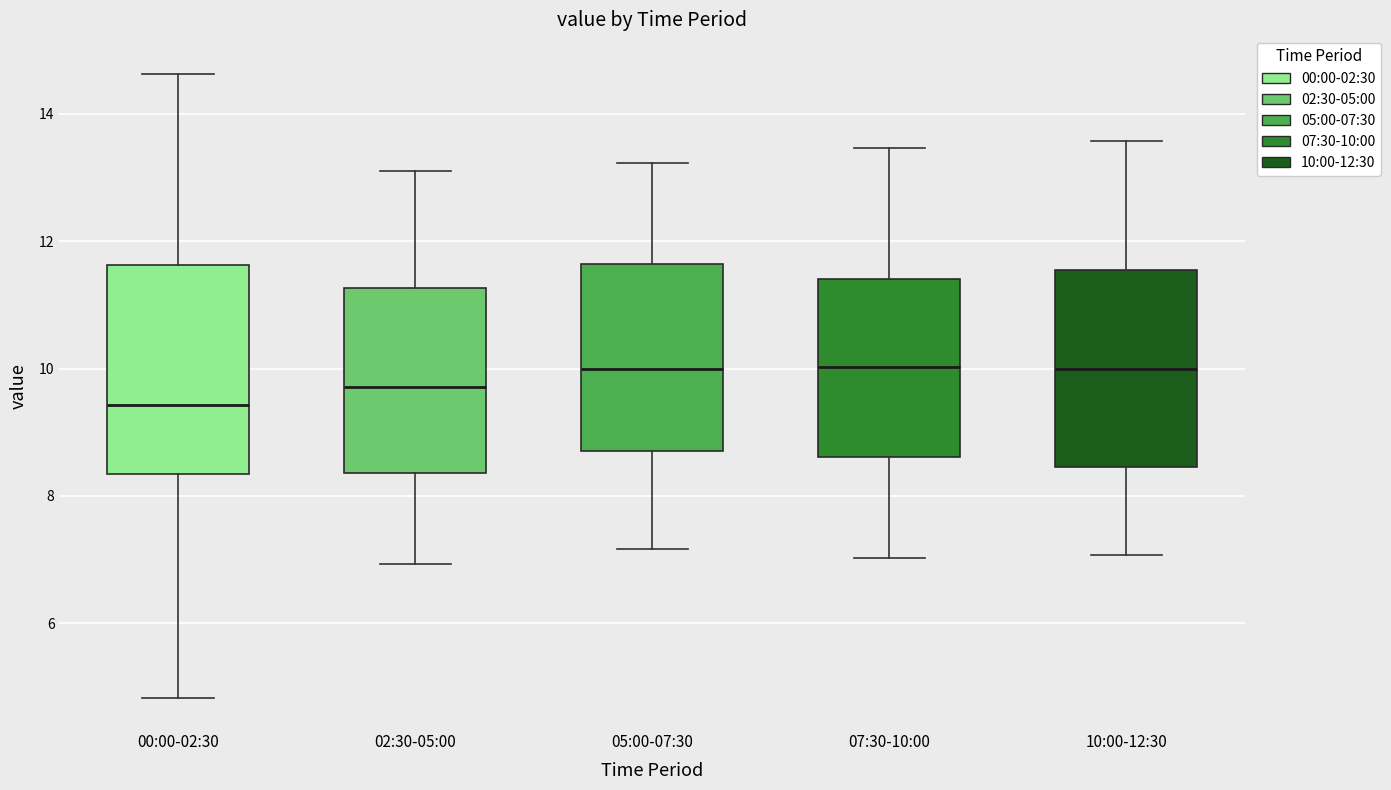

Where is the upper edge of the box for 02:30-05:00 on the y-axis? The values are not printed on the chart, so give them approximately, as read against the axis.

11.2